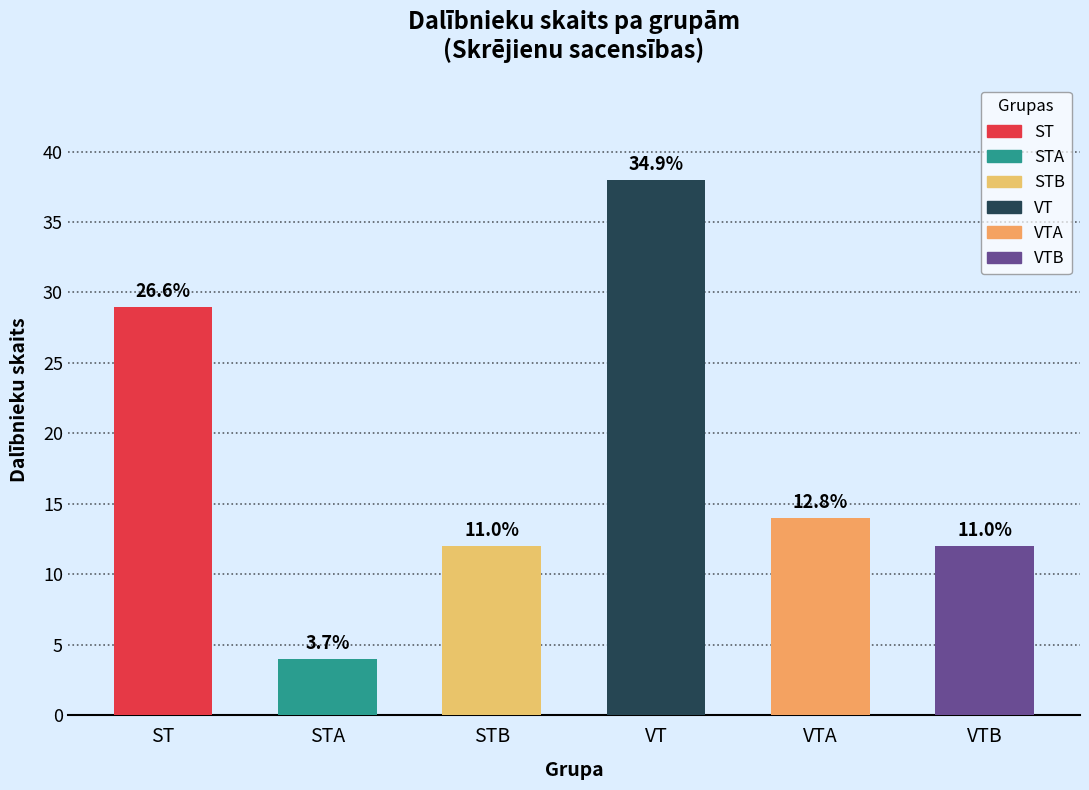

True or false: the data shows 12 at VTB.

True